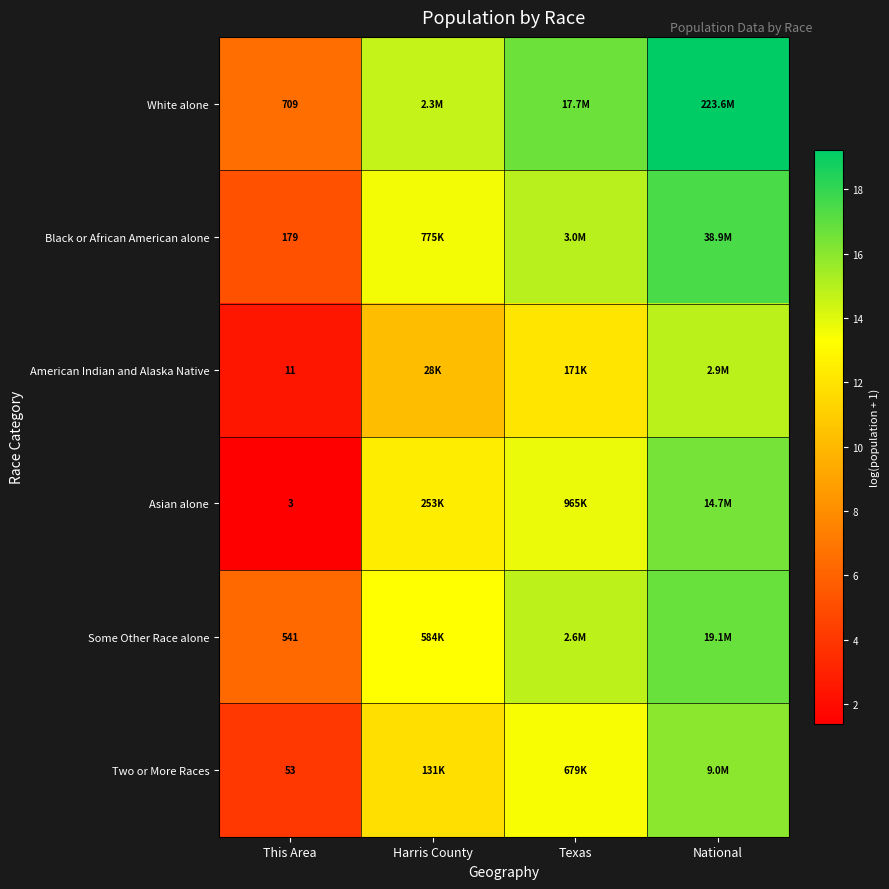

At This Area, list the series in order from smallest to largest.

Asian alone, American Indian and Alaska Native, Two or More Races, Black or African American alone, Some Other Race alone, White alone